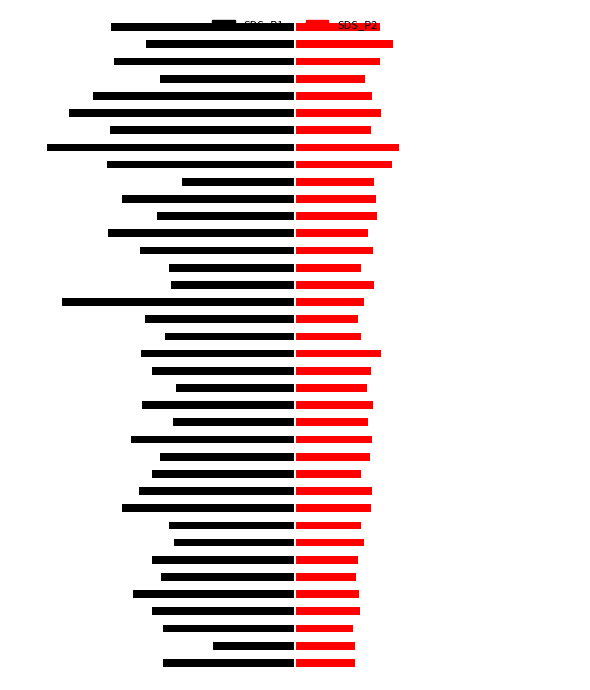

Where is SDS_P2 nearest to the value 2?

2